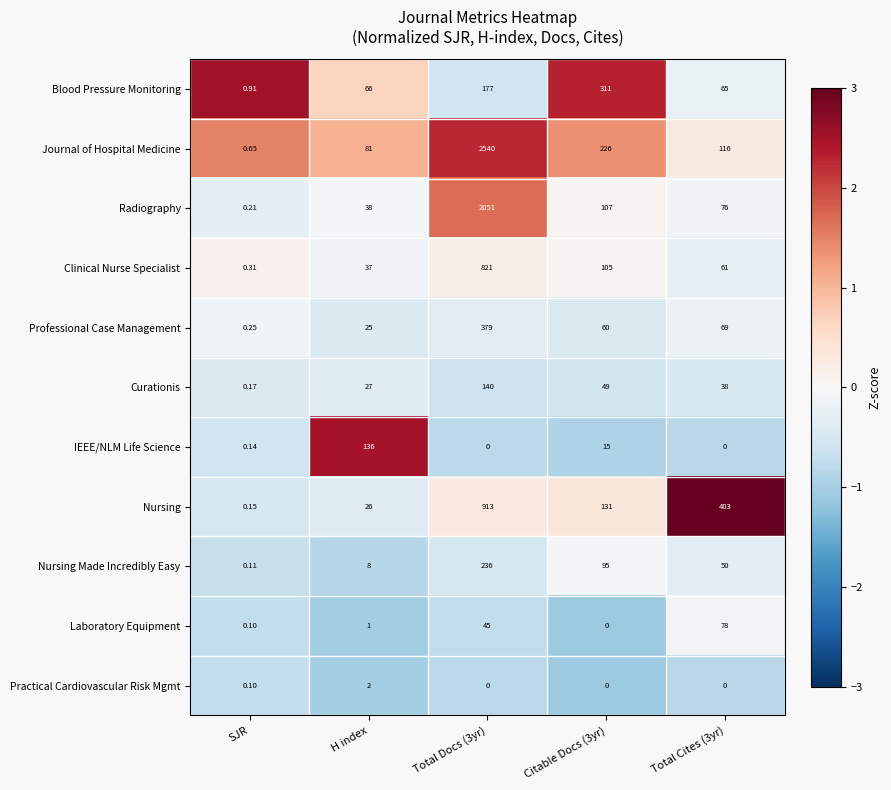

How many distinct data groups are displayed?

11